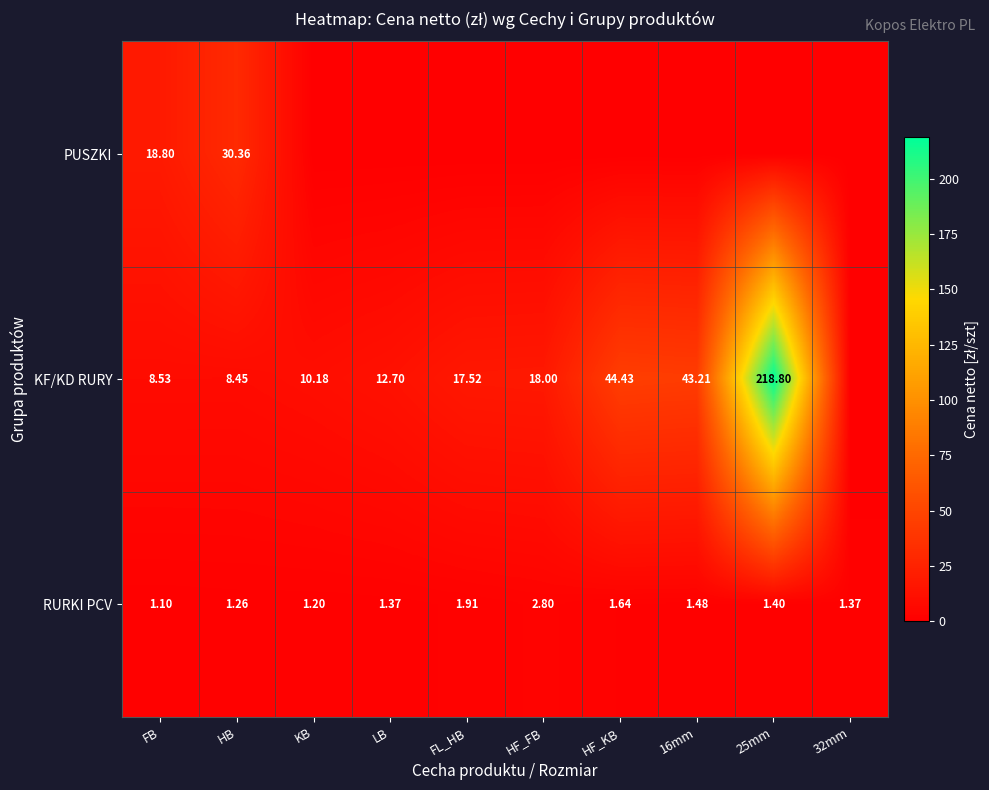

At FB, list the series in order from largest to smallest.

PUSZKI, KF/KD RURY, RURKI PCV